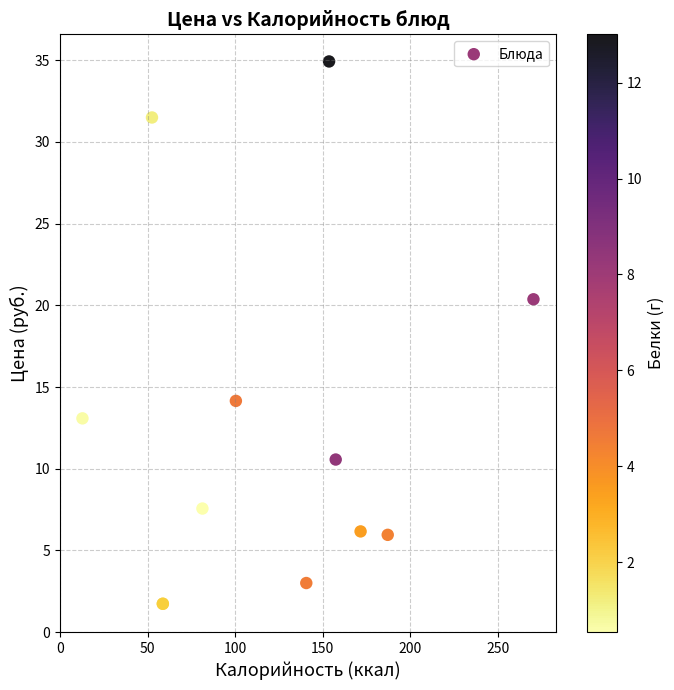

What Y value in the scatter plot is closest to 18?

20.4